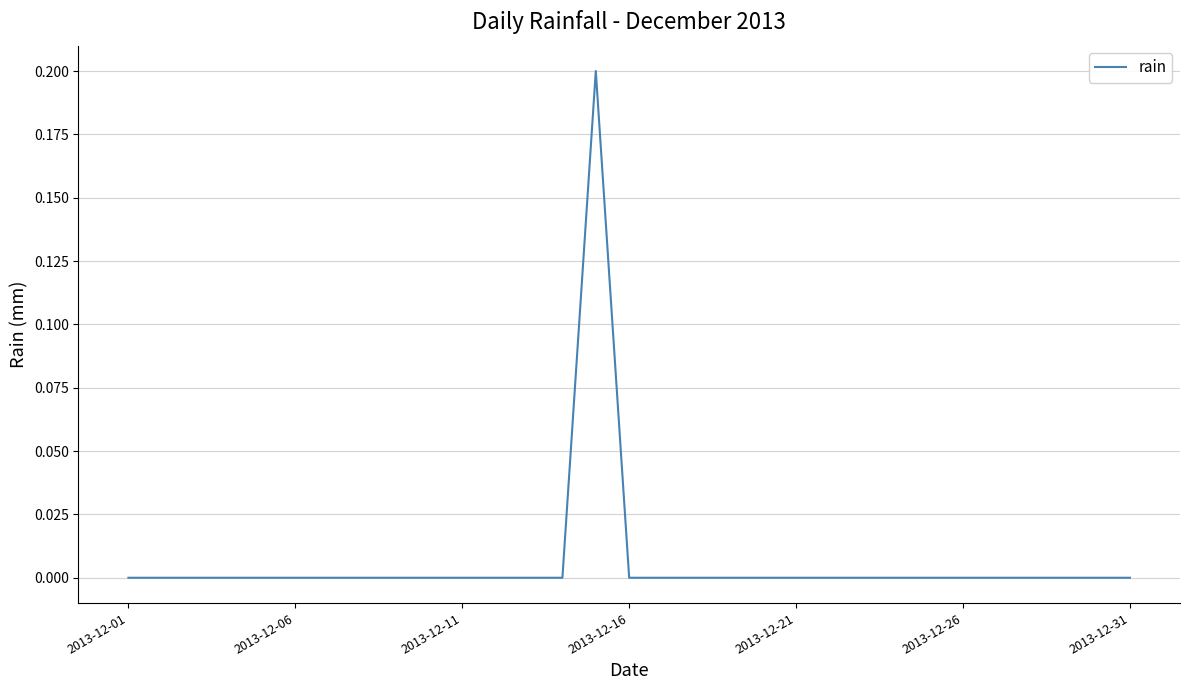

True or false: the data shows 0.0 at 2013-12-26.

True